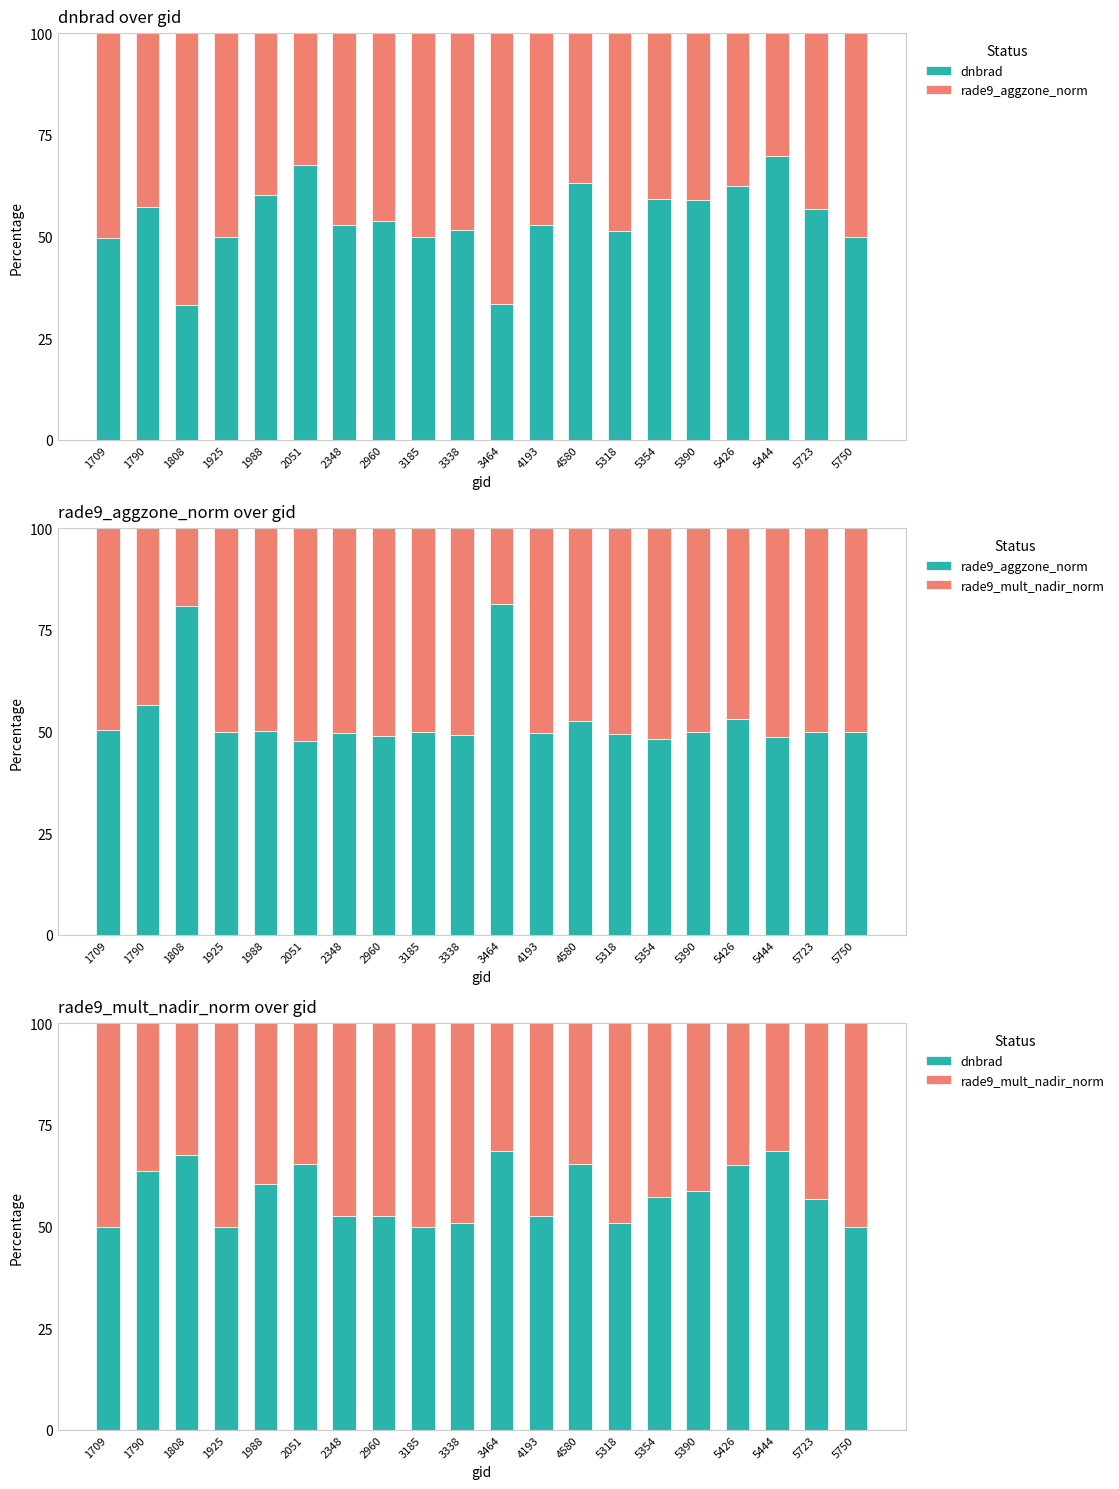

How many distinct data groups are displayed?

3